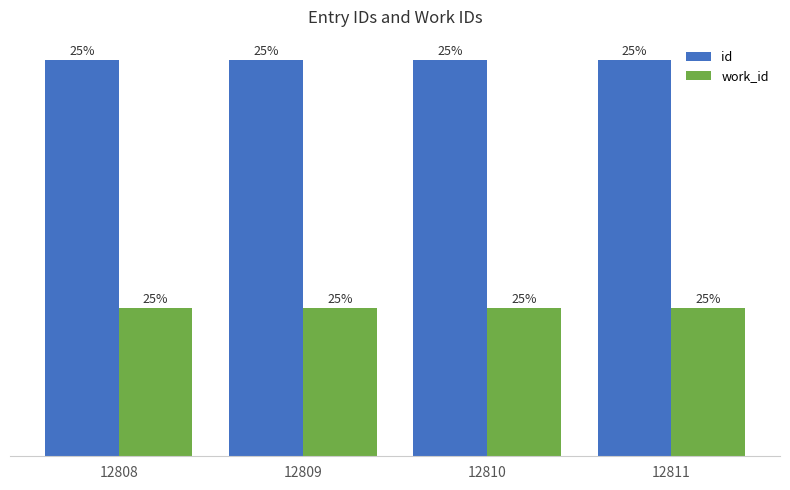

What are all the series names shown in the legend?

id, work_id